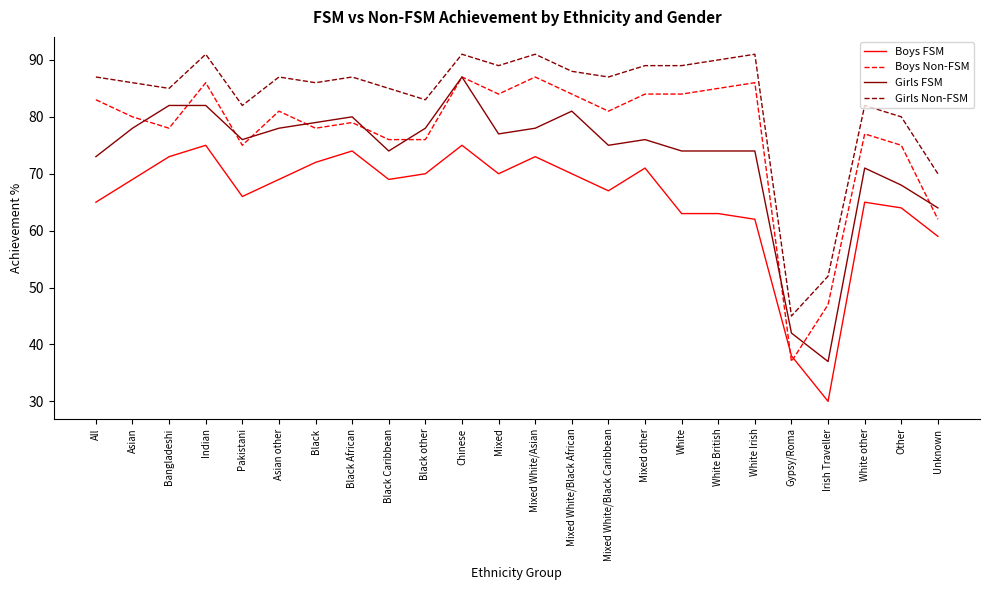

At which category is the sum across all series the highest?

Chinese